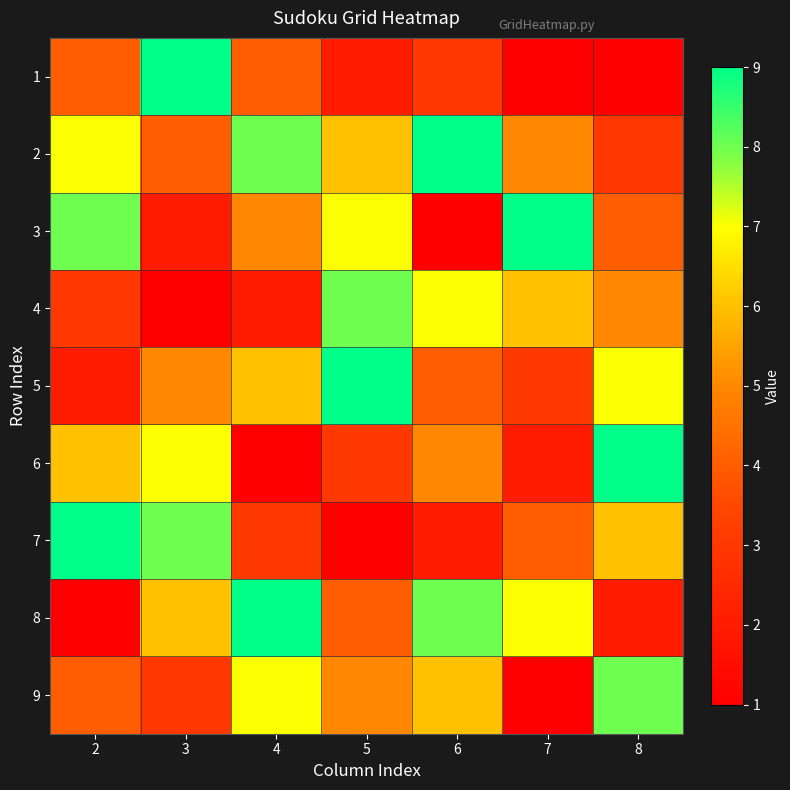

Reading left to right, extract all data points from this chart.

1: 2=4	3=9	4=4	5=2	6=3	7=1	8=1
2: 2=7	3=4	4=8	5=6	6=9	7=5	8=3
3: 2=8	3=2	4=5	5=7	6=1	7=9	8=4
4: 2=3	3=1	4=2	5=8	6=7	7=6	8=5
5: 2=2	3=5	4=6	5=9	6=4	7=3	8=7
6: 2=6	3=7	4=1	5=3	6=5	7=2	8=9
7: 2=9	3=8	4=3	5=1	6=2	7=4	8=6
8: 2=1	3=6	4=9	5=4	6=8	7=7	8=2
9: 2=4	3=3	4=7	5=5	6=6	7=1	8=8